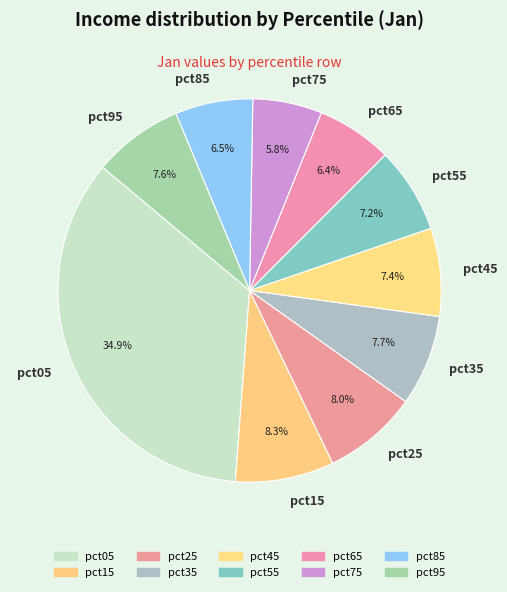

Combined, do pct25 and pct55 account for over 50%?

No